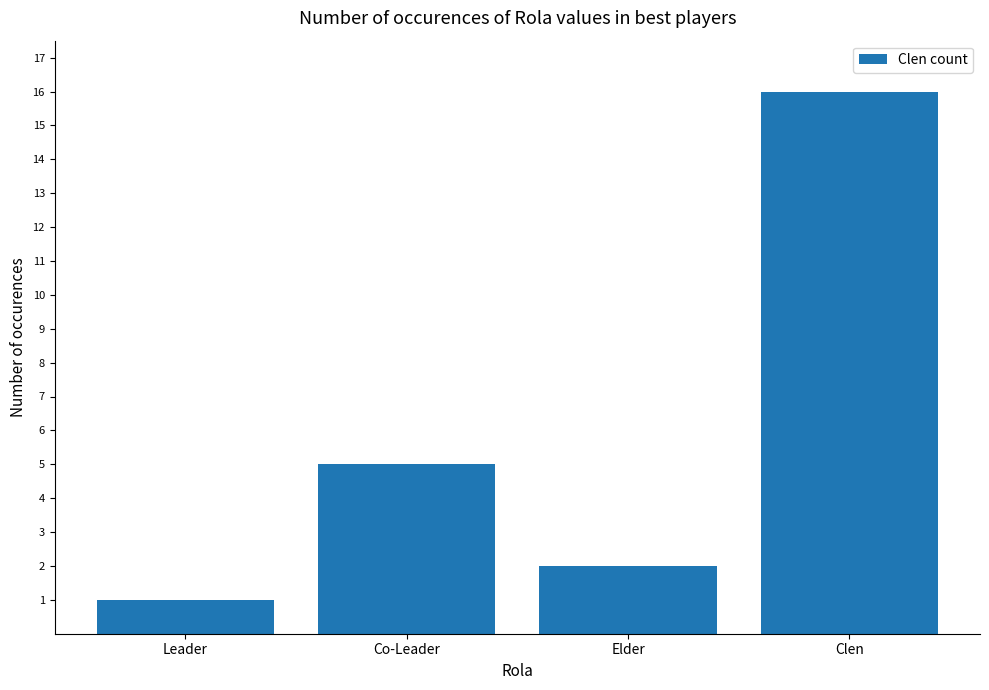

Rank the categories by value from lowest to highest.

Leader, Elder, Co-Leader, Clen